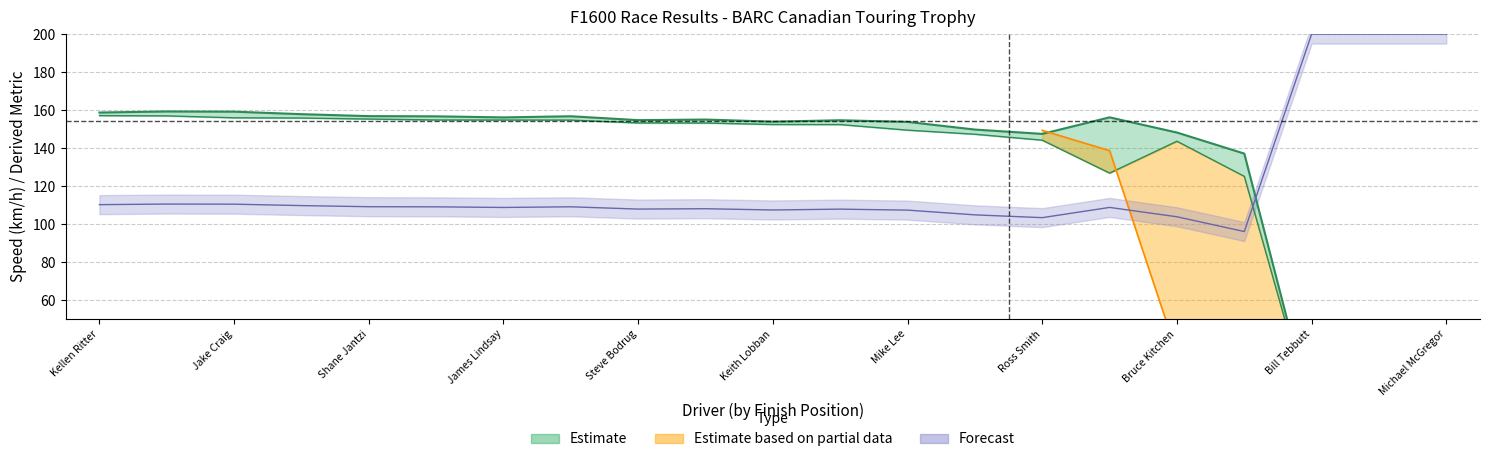

What position from the left is Mike Dodd?

12